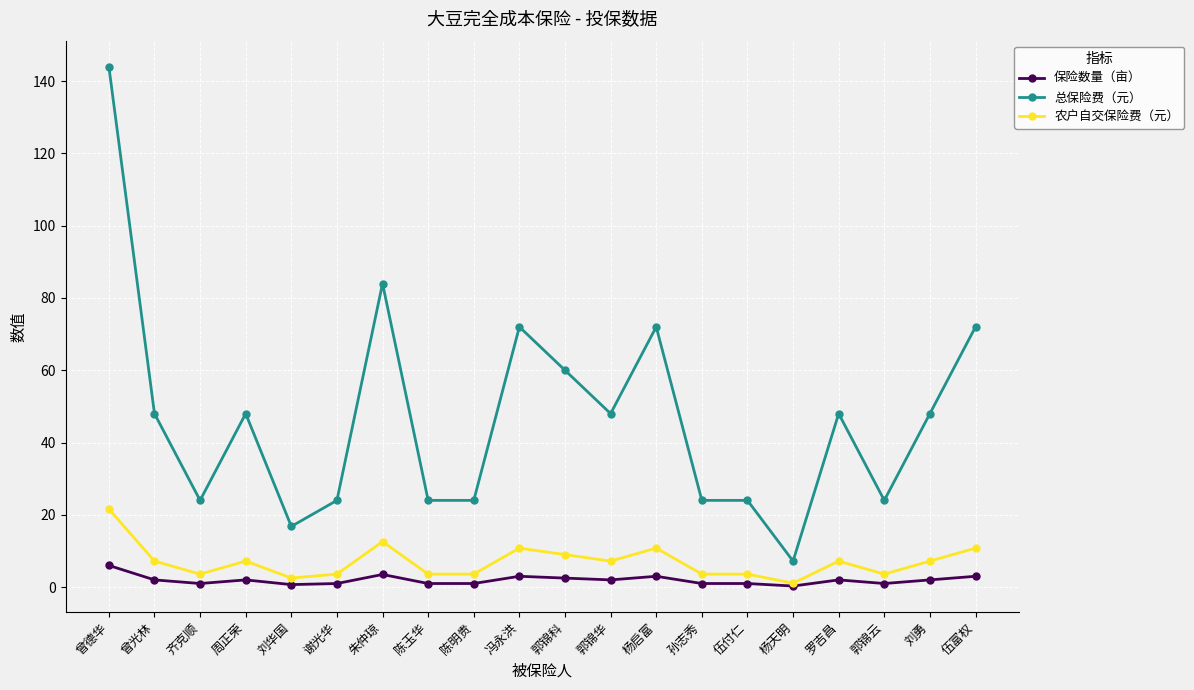

True or false: 总保险费（元） and 农户自交保险费（元） cross at least once.

False